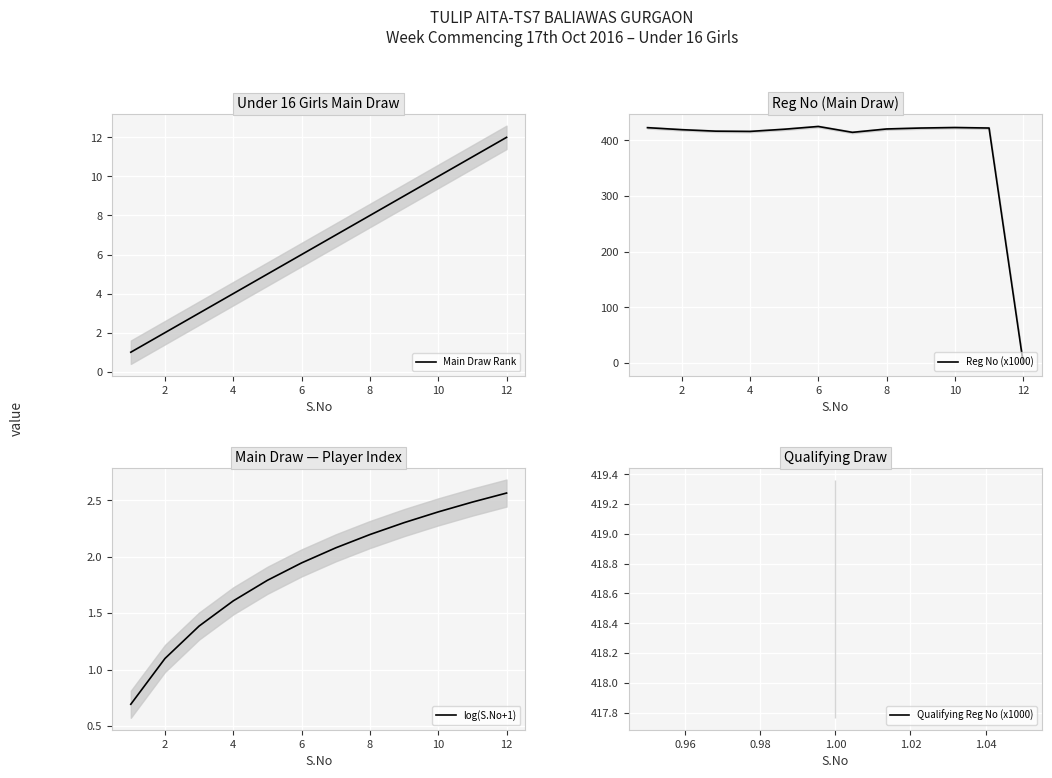

True or false: log(S.No+1) and Main Draw Rank cross at least once.

False